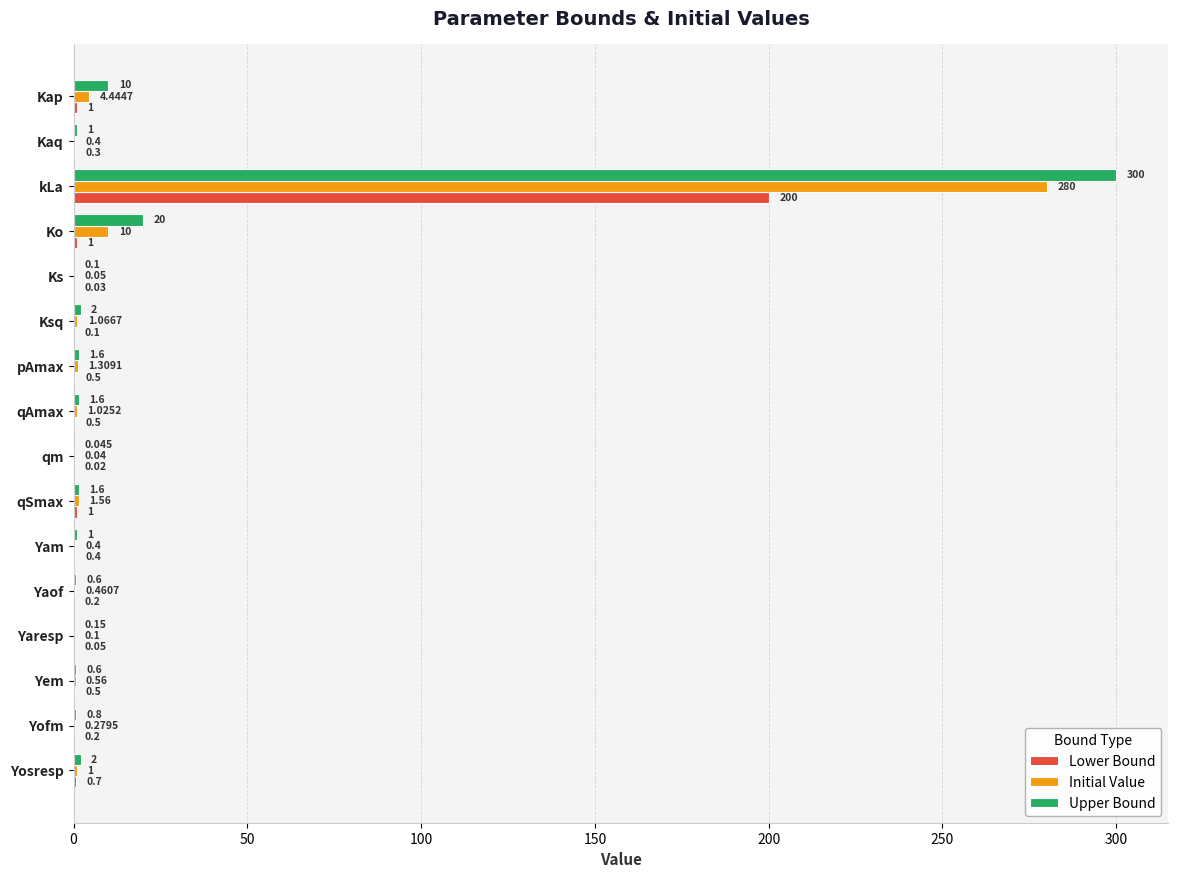

Between Ko and Ksq, which series saw the biggest shift?

Upper Bound